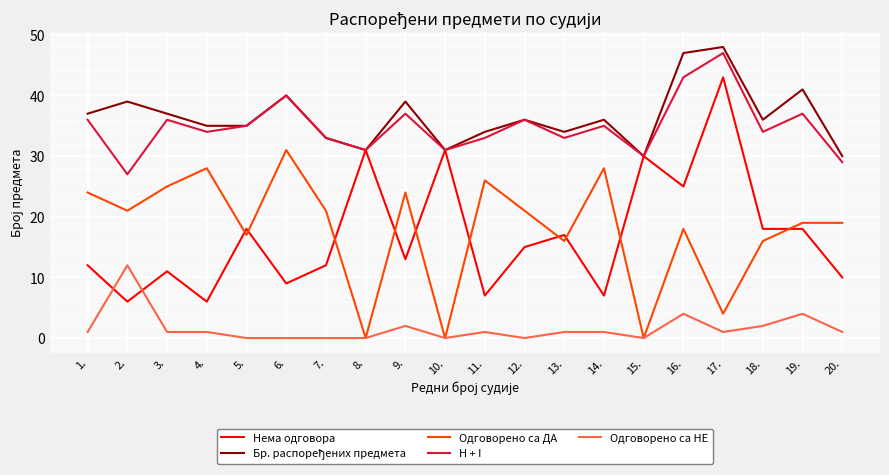

What is the difference between the second highest and second lowest values in the Одговорено са НЕ series?

4